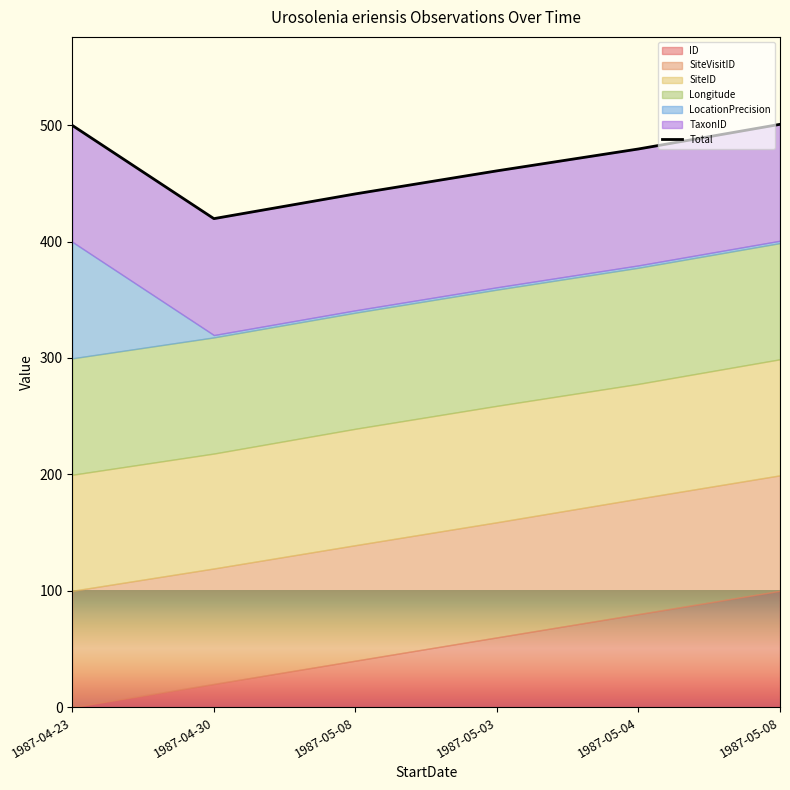

How many values exceed 479?

3